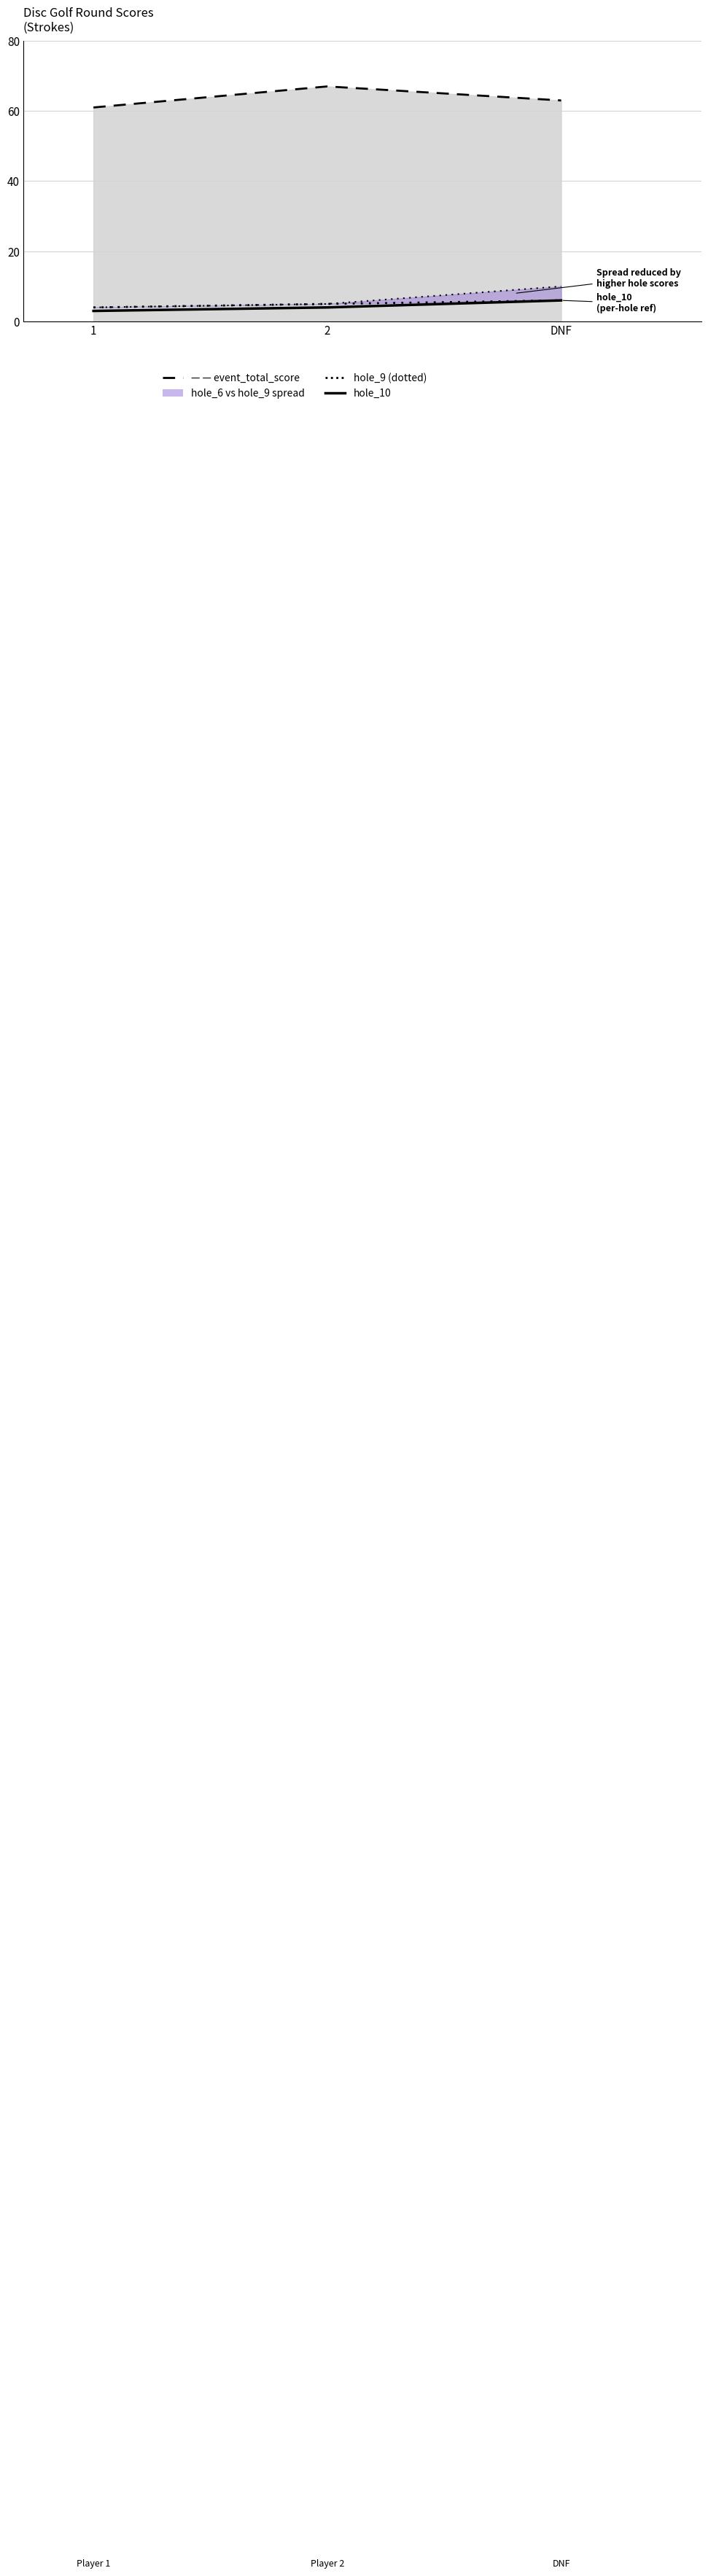

What is the minimum value shown in the chart?

3